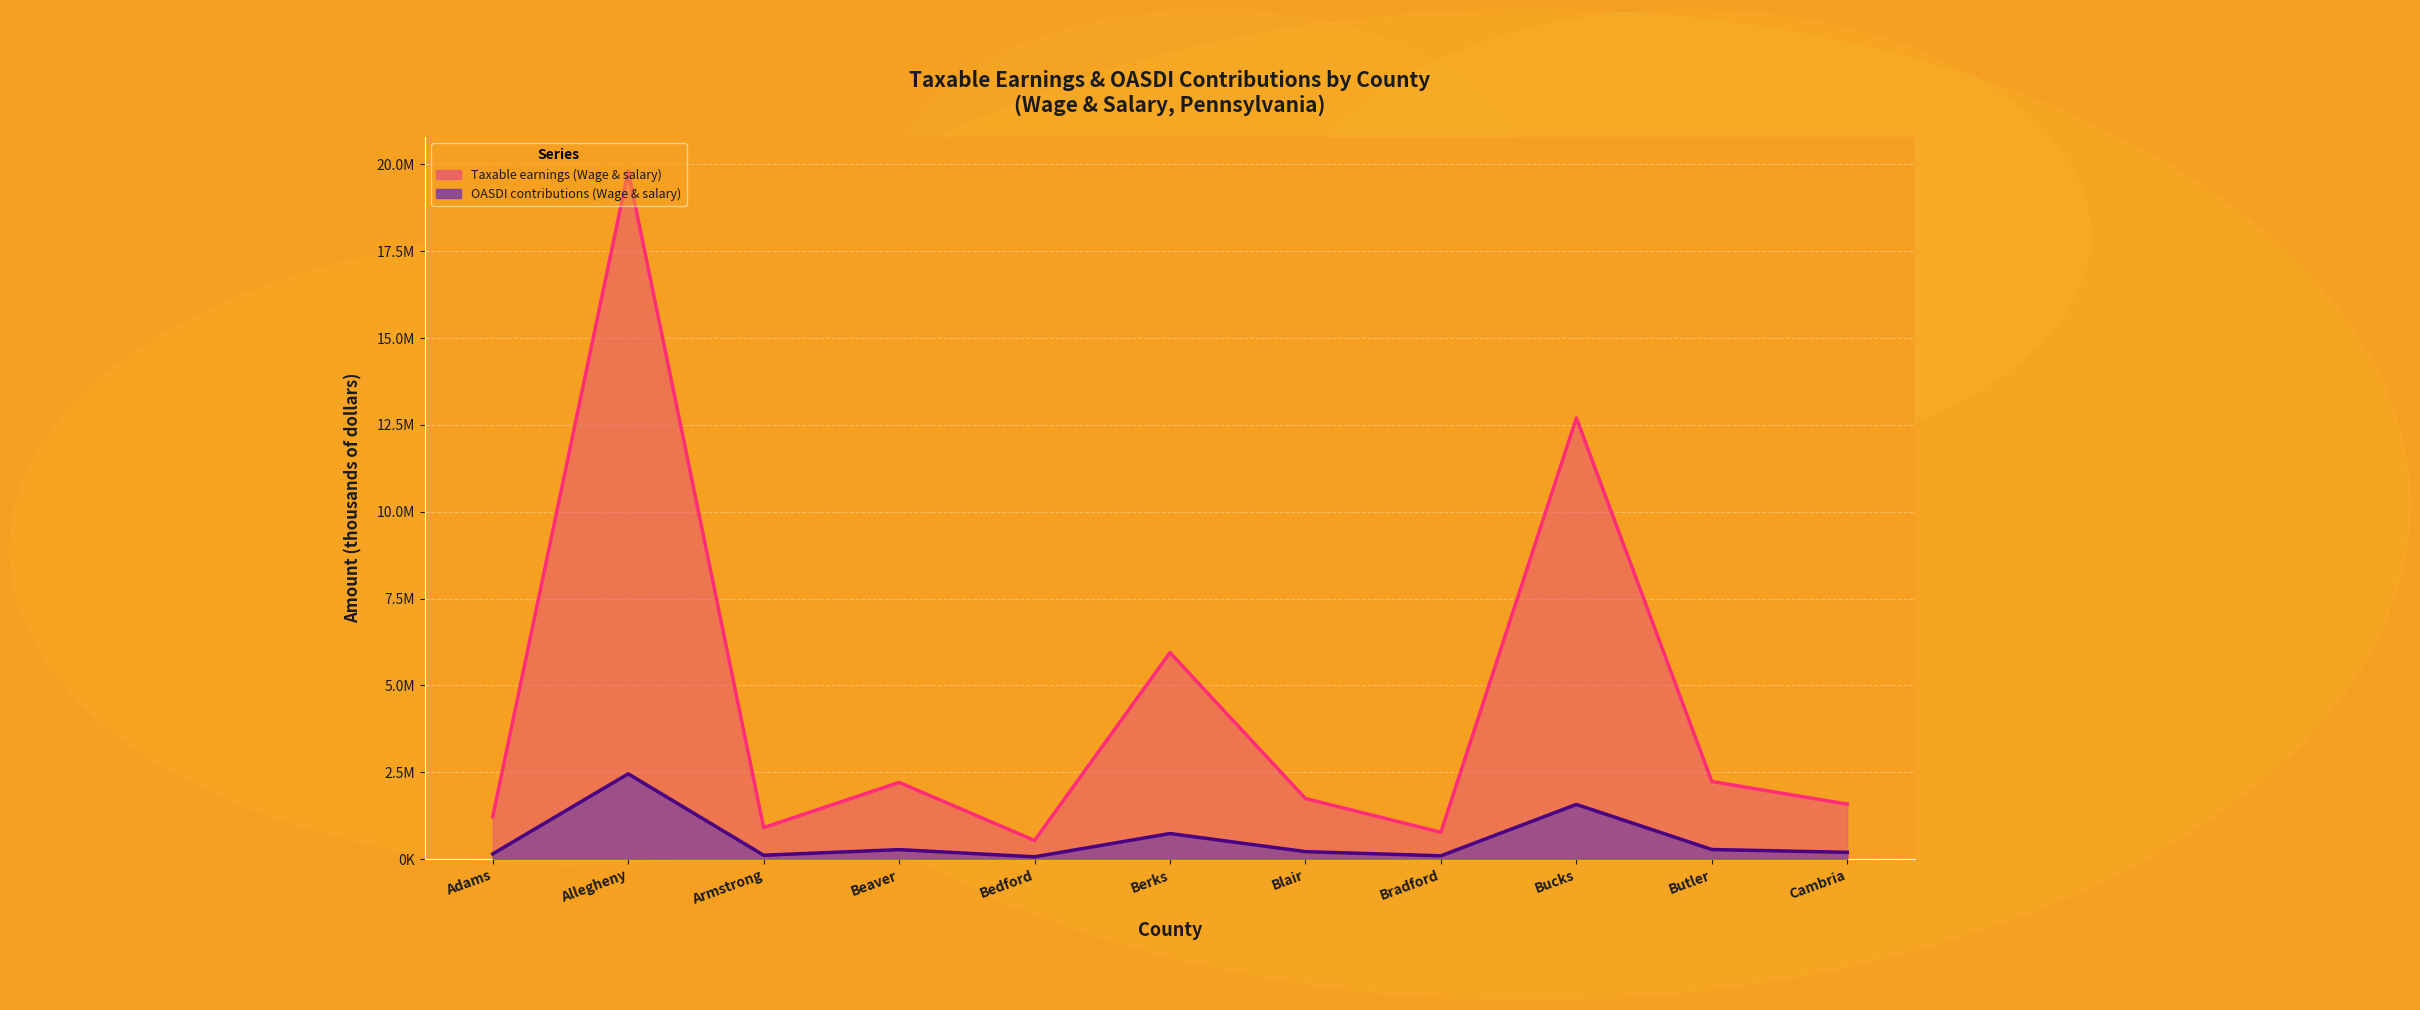

List the series in order of their overall mean, highest first.

Taxable earnings (Wage & salary), OASDI contributions (Wage & salary)